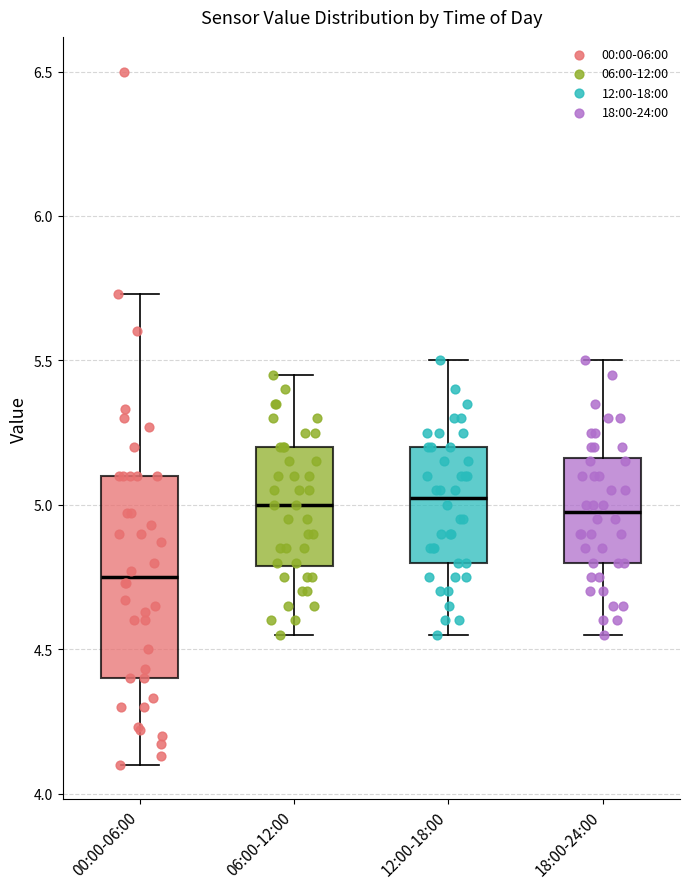

Reading left to right, transcribe this box plot: for each box, give where its median line is, the range the box spans, and where its two whiskers end, as read against the y-axis. The values are not printed on the chart, so give them approximately, as read against the axis.

00:00-06:00: median 4.75, box 4.40 to 5.10, whiskers 4.10 to 5.75
06:00-12:00: median 5.00, box 4.80 to 5.20, whiskers 4.55 to 5.45
12:00-18:00: median 5.05, box 4.80 to 5.20, whiskers 4.55 to 5.50
18:00-24:00: median 5.00, box 4.80 to 5.15, whiskers 4.55 to 5.50